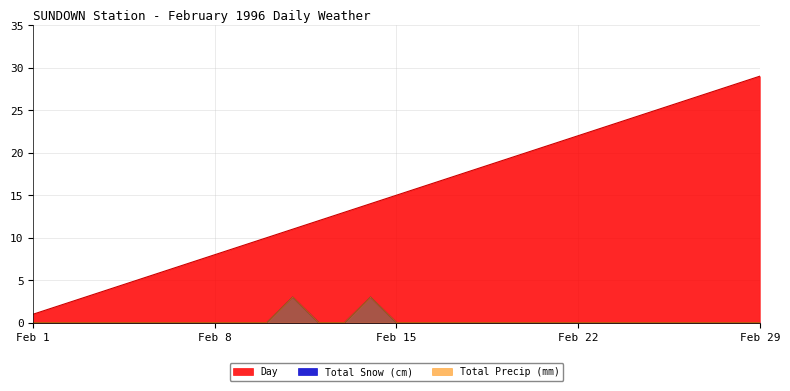

At 1996-02-11, list the series in order from largest to smallest.

Day, Total Snow (cm), Total Precip (mm)